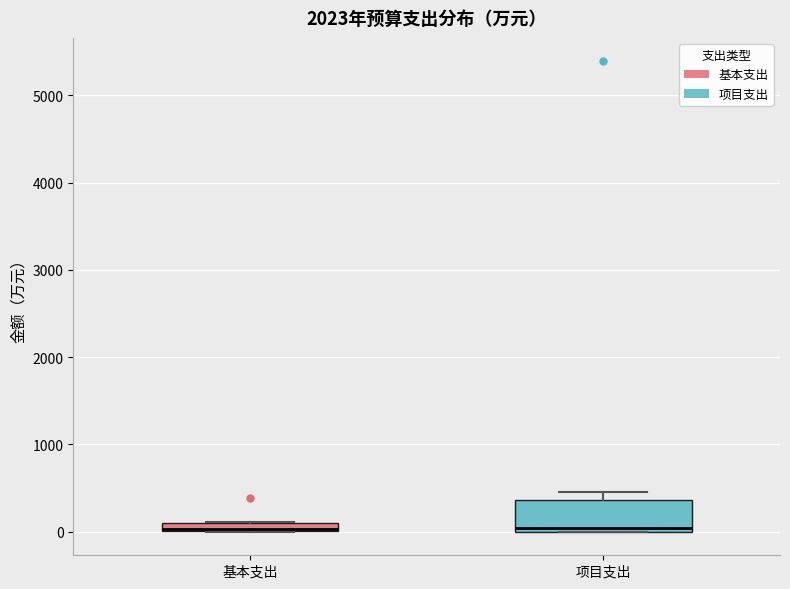

Which box is the tallest, from its lower edge to its upper edge?

项目支出